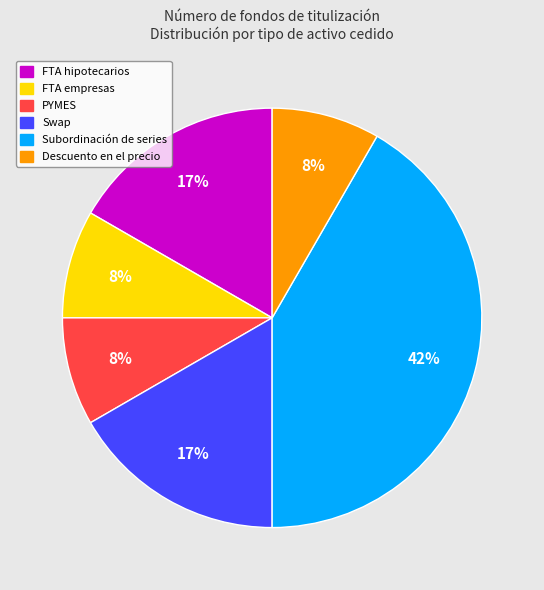

What is the largest slice in the pie chart?

Subordinación de series